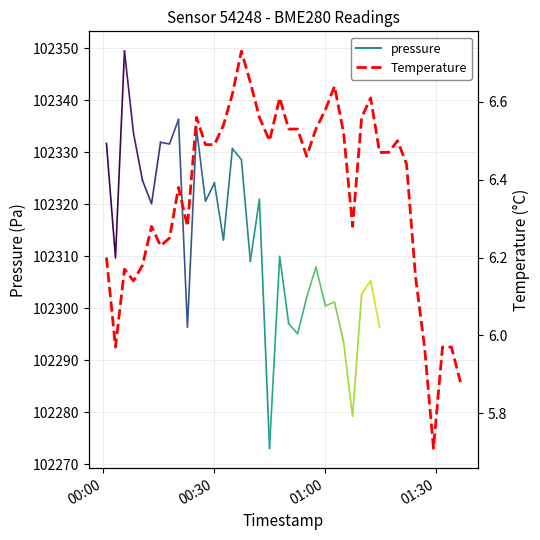

What is the difference between the second highest and second lowest values?

0.8